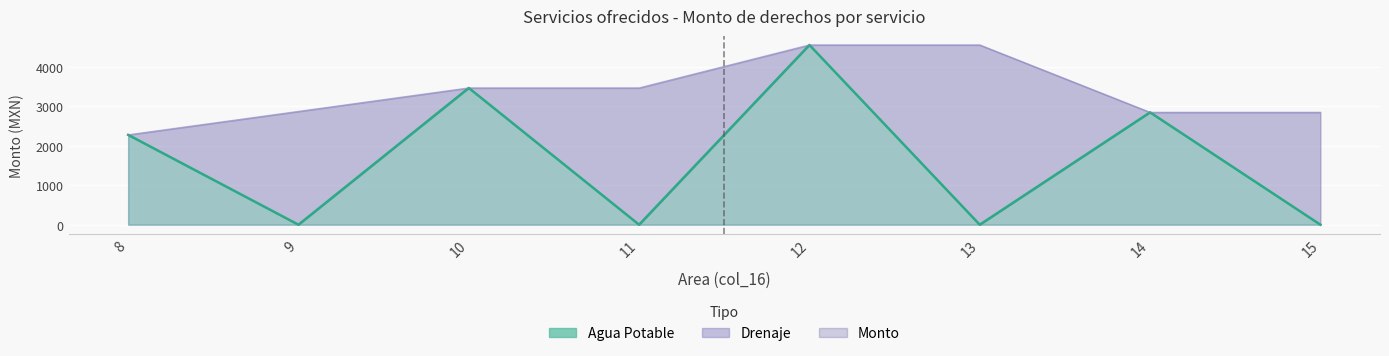

What is the maximum value shown in the chart?

4555.0